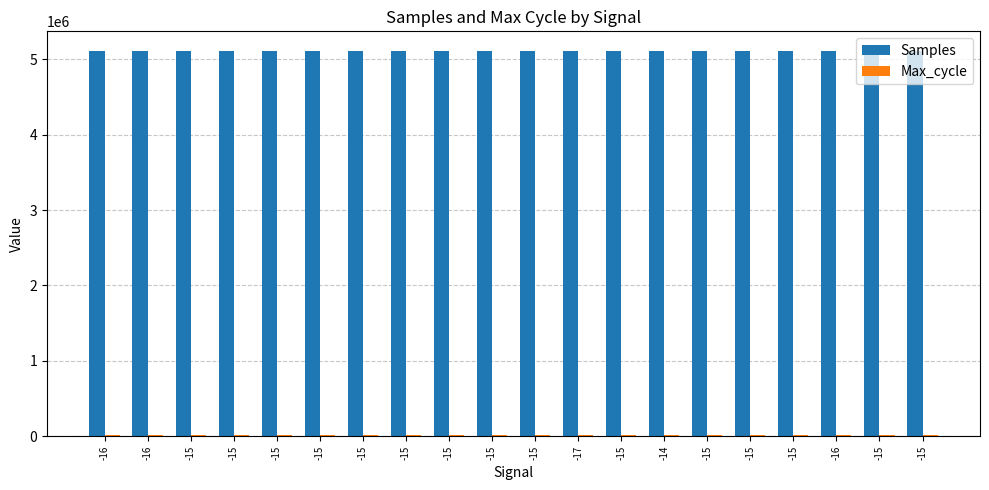

How many categories are shown in the chart?

20